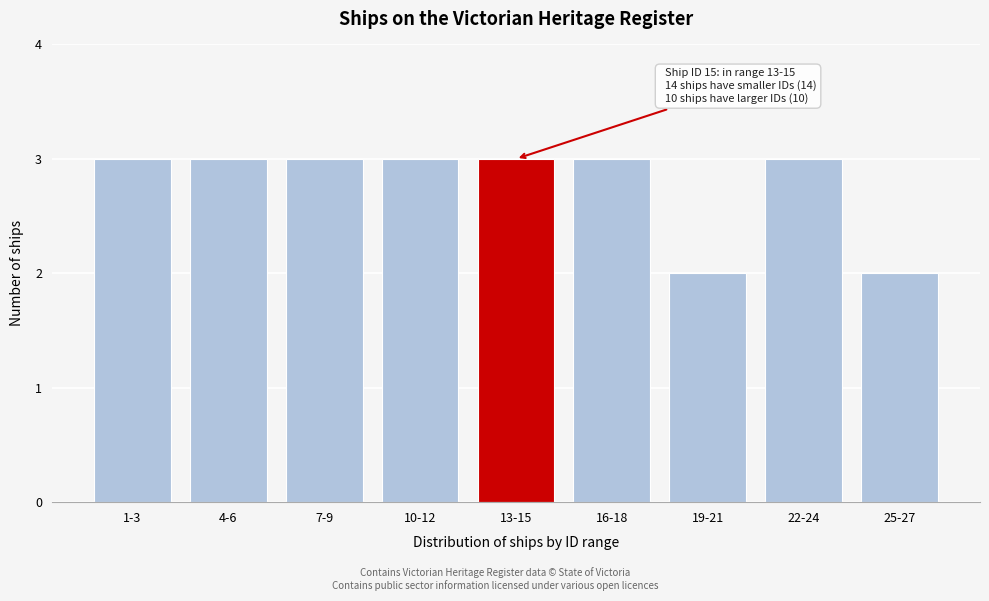

Reading left to right, list all the values displayed in this chart.

3	3	3	3	3	3	2	3	2